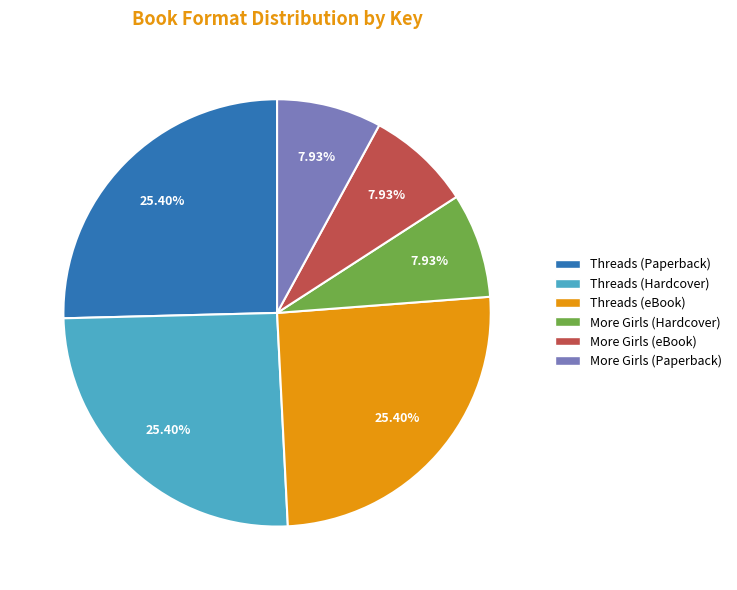

To the nearest percent, what is the average slice percentage?

17%